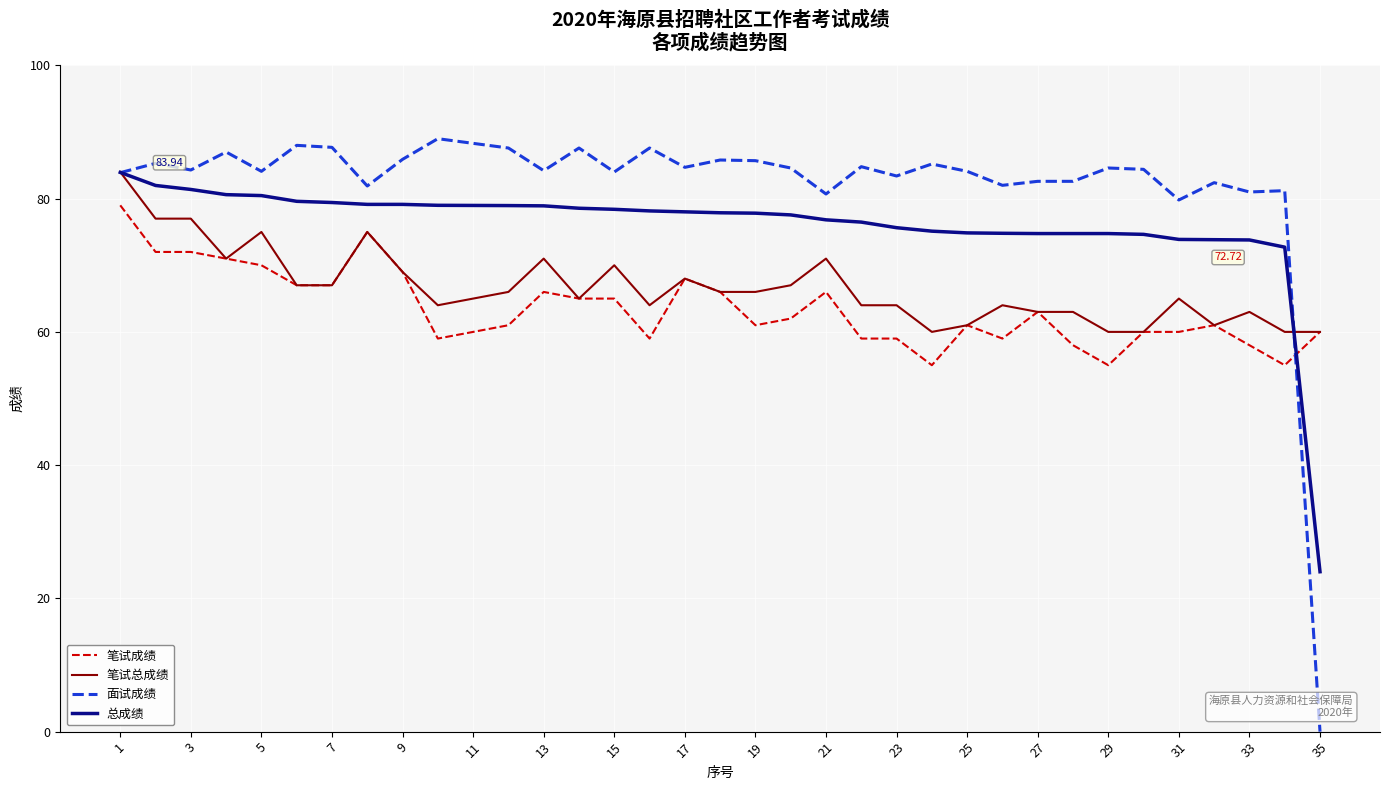

List the series in order of their overall mean, lowest first.

笔试成绩, 笔试总成绩, 总成绩, 面试成绩